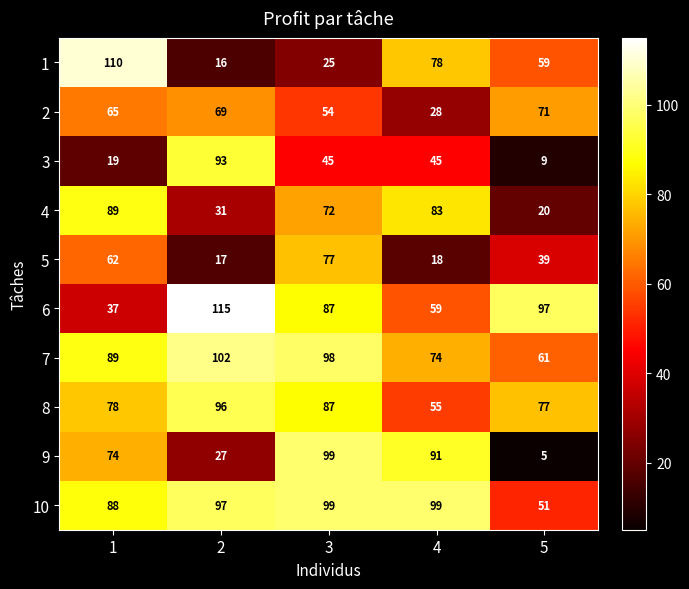

Rank the series at 4 from highest to lowest value.

10, 9, 4, 1, 7, 6, 8, 3, 2, 5